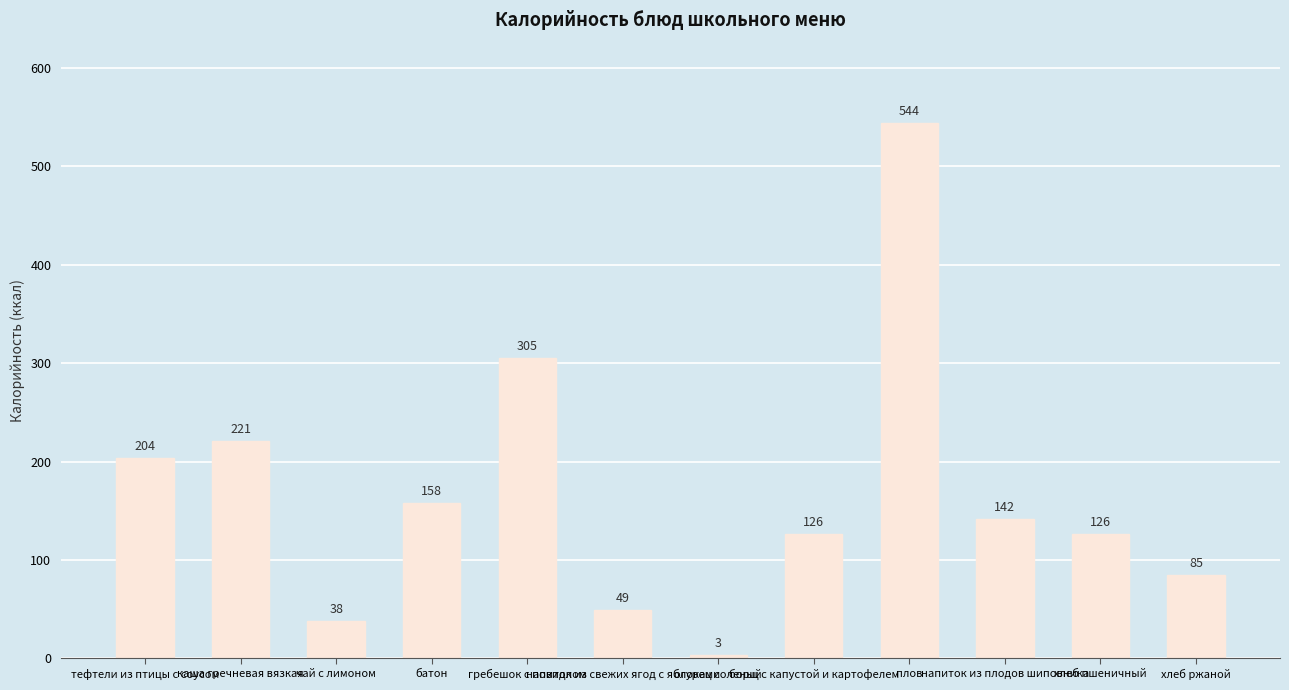

Does the chart contain any negative values?

No